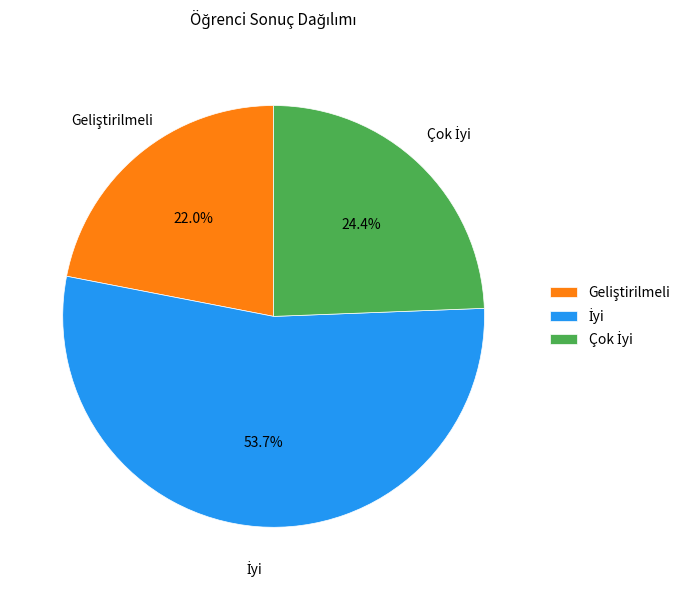

Does any single category account for the majority?

Yes